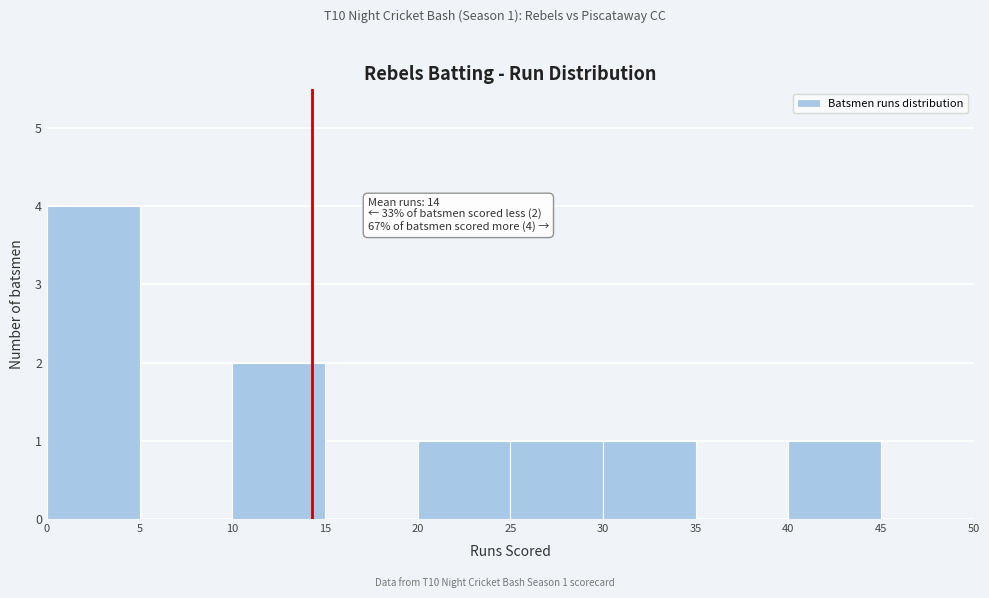

Over which range of the x-axis is the bar tallest?

0 to 5